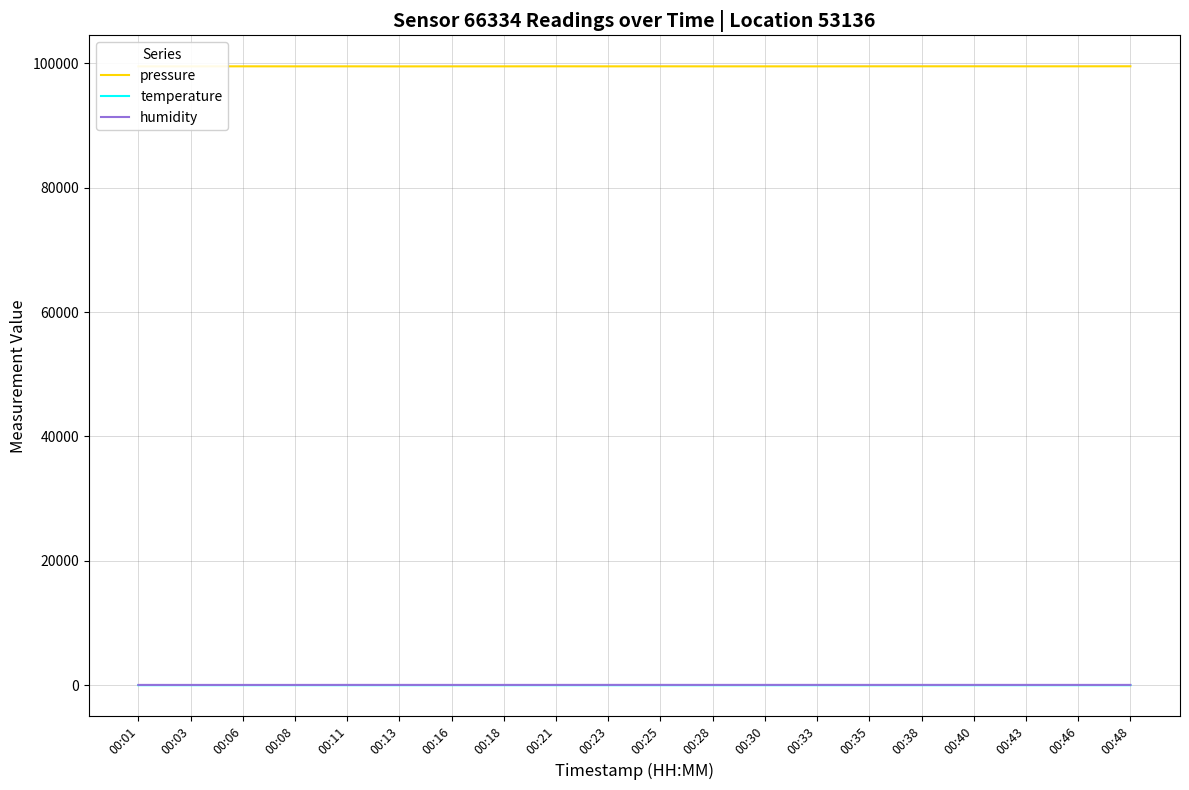

What is the greatest value displayed?

99518.6